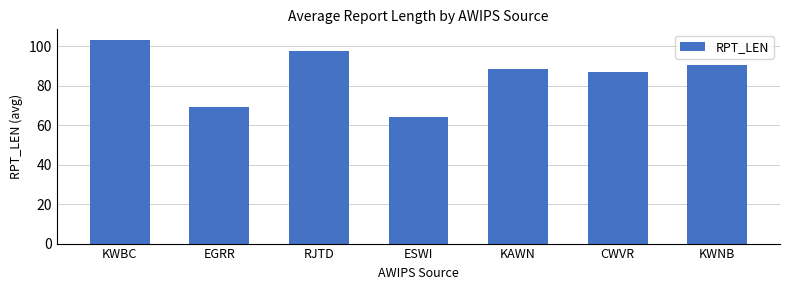

What is the label of the 5th bar from the right?

RJTD